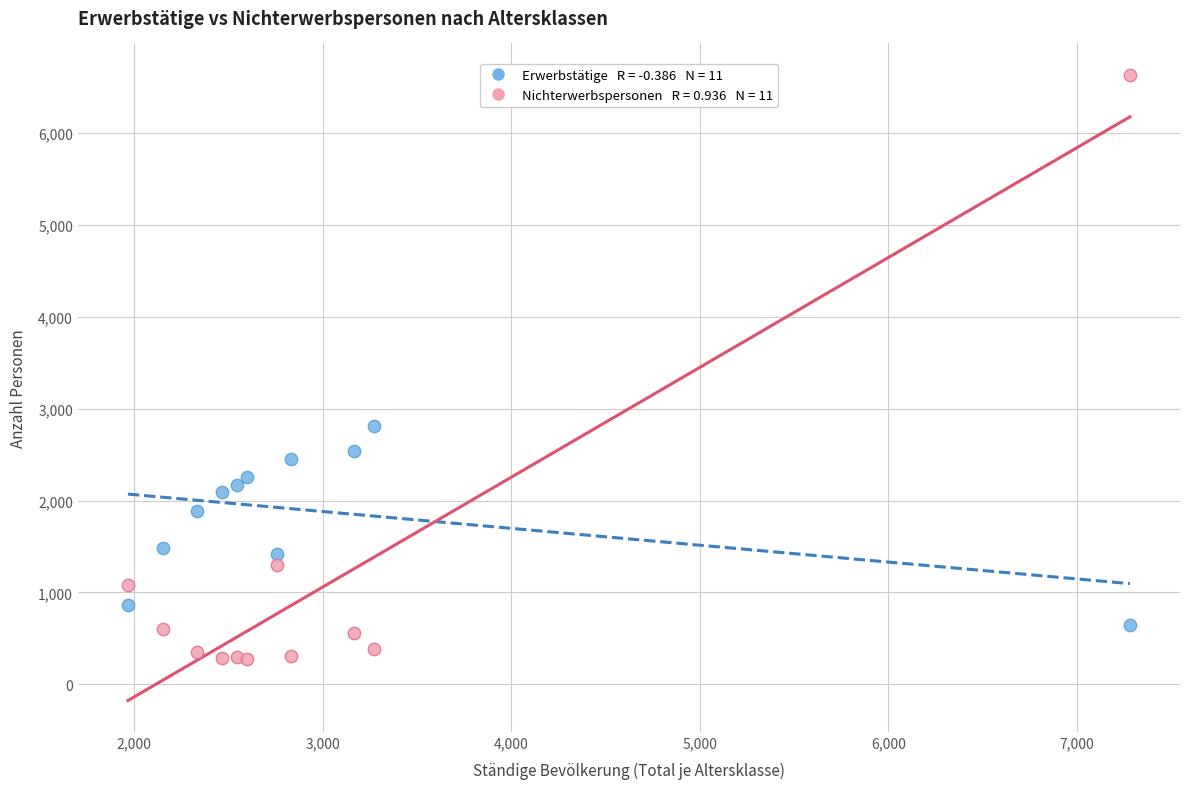

Across all series, what Y value is closest to 3456?

2816